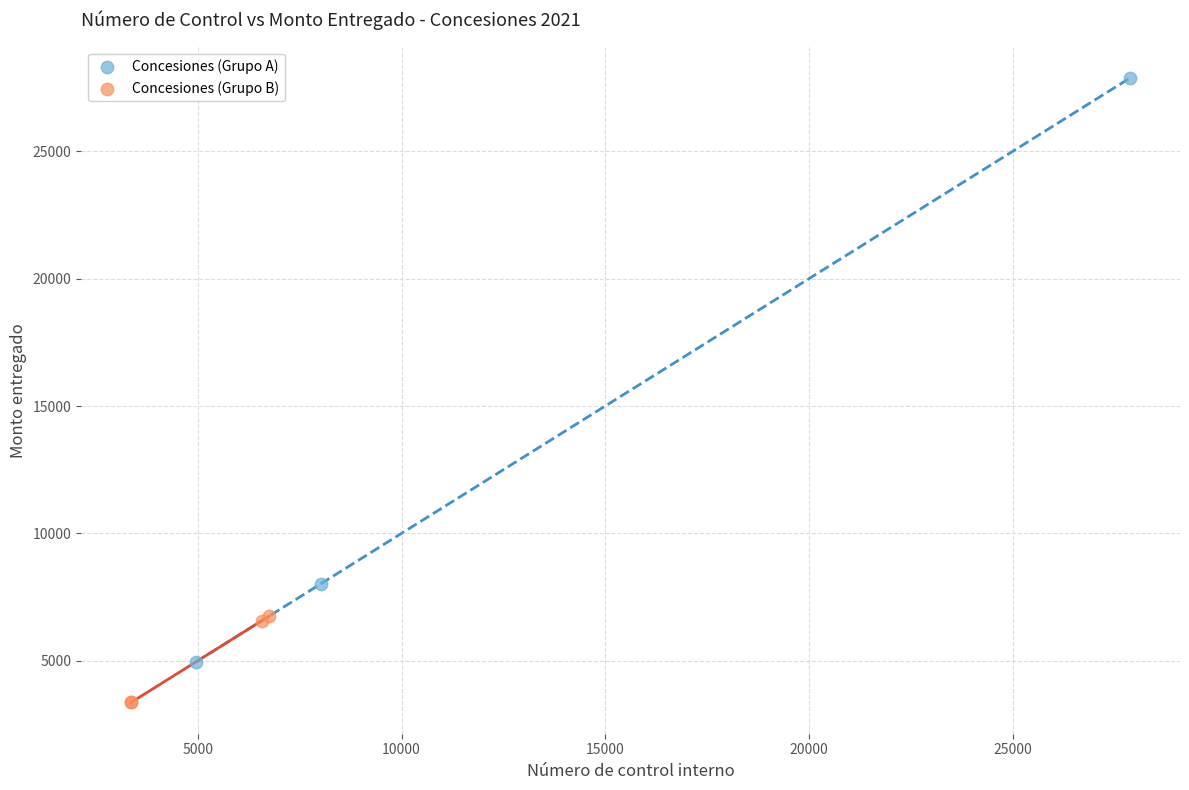

Which series contains the highest Y value?

Concesiones (Grupo A)